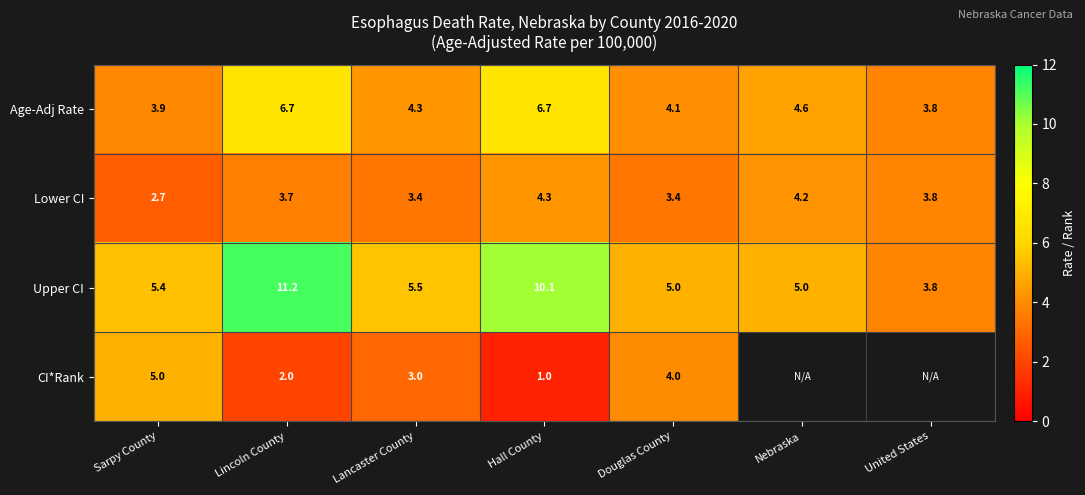

At how many categories does at least one series exceed 8?

2